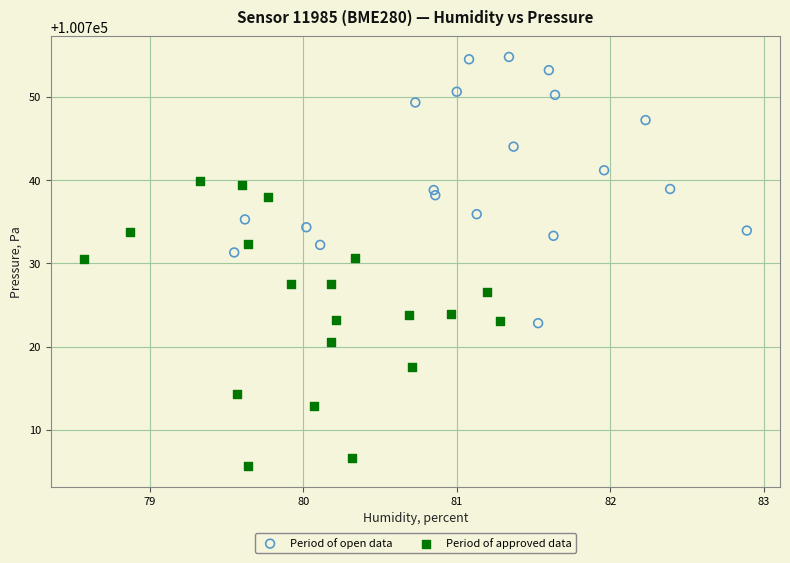

Which series reaches the maximum Y coordinate?

Period of open data